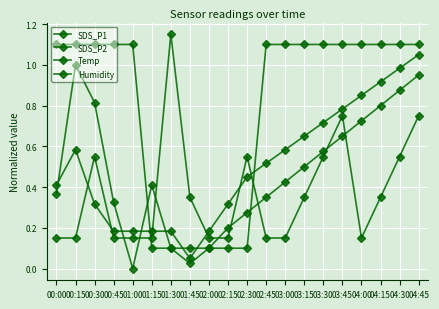

Reading right to left, transcribe all the data shown in this chart.

SDS_P1: 04:45=0.9	04:30=0.9	04:15=0.8	04:00=0.7	03:45=0.7	03:30=0.6	03:15=0.5	03:00=0.4	02:45=0.4	02:30=0.3	02:15=0.2	02:00=0.1	01:45=0.0	01:30=0.1	01:15=0.4	01:00=0.0	00:45=0.3	00:30=0.8	00:15=1.0	00:00=0.4
SDS_P2: 04:45=1.1	04:30=1.0	04:15=0.9	04:00=0.9	03:45=0.8	03:30=0.7	03:15=0.7	03:00=0.6	02:45=0.5	02:30=0.4	02:15=0.3	02:00=0.2	01:45=0.1	01:30=0.2	01:15=0.2	01:00=0.2	00:45=0.2	00:30=0.3	00:15=0.6	00:00=0.4
Temp: 04:45=1.1	04:30=1.1	04:15=1.1	04:00=1.1	03:45=1.1	03:30=1.1	03:15=1.1	03:00=1.1	02:45=1.1	02:30=0.1	02:15=0.1	02:00=0.1	01:45=0.1	01:30=0.1	01:15=0.1	01:00=1.1	00:45=1.1	00:30=1.1	00:15=1.1	00:00=1.1
Humidity: 04:45=0.7	04:30=0.6	04:15=0.3	04:00=0.2	03:45=0.7	03:30=0.6	03:15=0.3	03:00=0.2	02:45=0.2	02:30=0.6	02:15=0.2	02:00=0.2	01:45=0.3	01:30=1.1	01:15=0.2	01:00=0.2	00:45=0.2	00:30=0.6	00:15=0.2	00:00=0.2